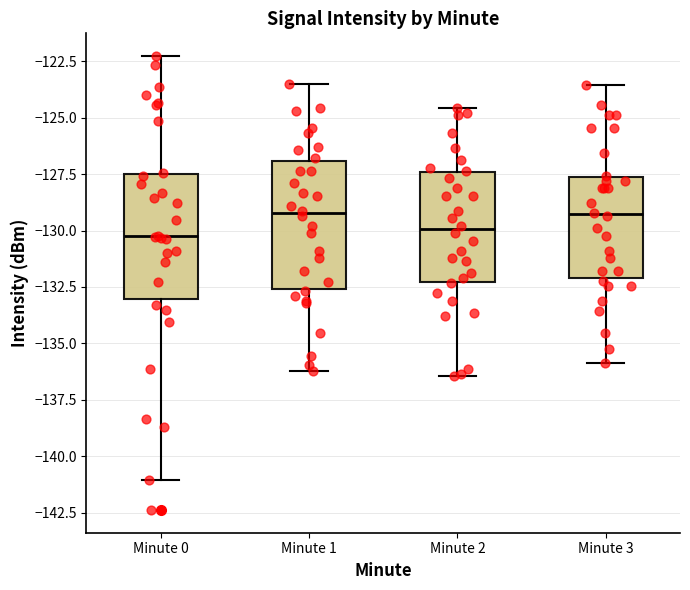

Reading left to right, transcribe this box plot: for each box, give where its median line is, the range the box spans, and where its two whiskers end, as read against the y-axis. The values are not printed on the chart, so give them approximately, as read against the axis.

Minute 0: median -130.5, box -133.0 to -127.5, whiskers -141.0 to -122.5
Minute 1: median -129.0, box -132.5 to -127.0, whiskers -136.0 to -123.5
Minute 2: median -130.0, box -132.5 to -127.5, whiskers -136.5 to -124.5
Minute 3: median -129.5, box -132.0 to -127.5, whiskers -136.0 to -123.5